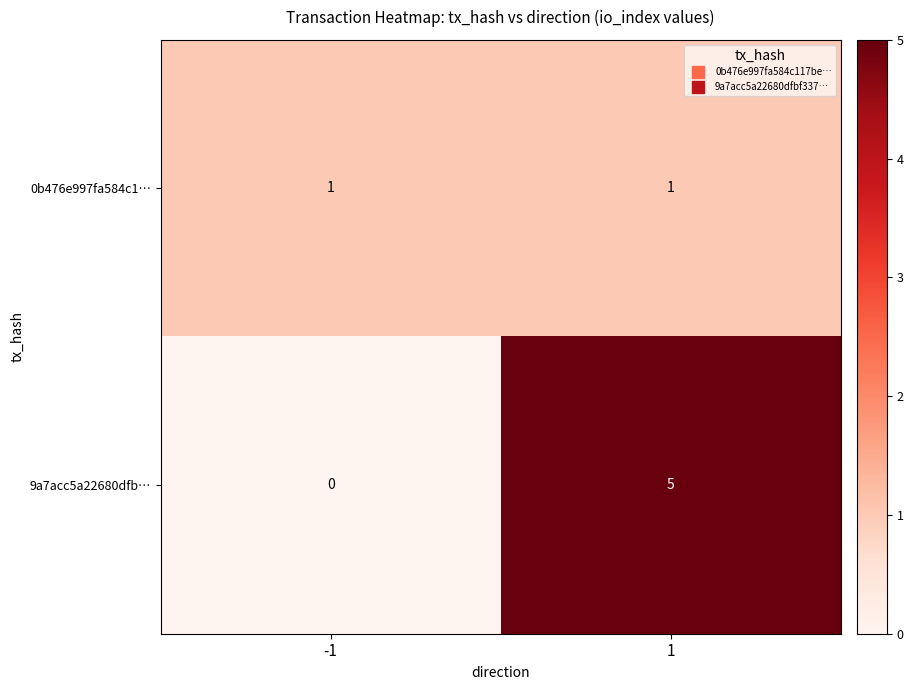

Reading left to right, list all the values displayed in this chart.

0b476e997fa584c1…: 1	1
9a7acc5a22680dfb…: 0	5